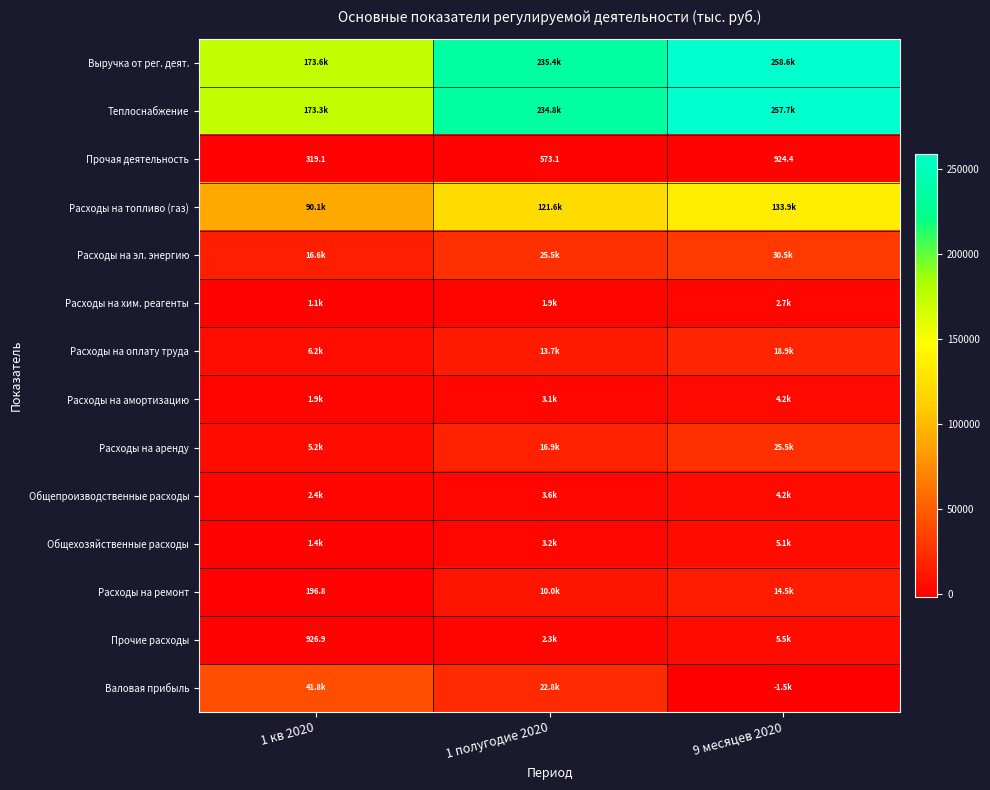

At which category is the sum across all series the highest?

9 месяцев 2020